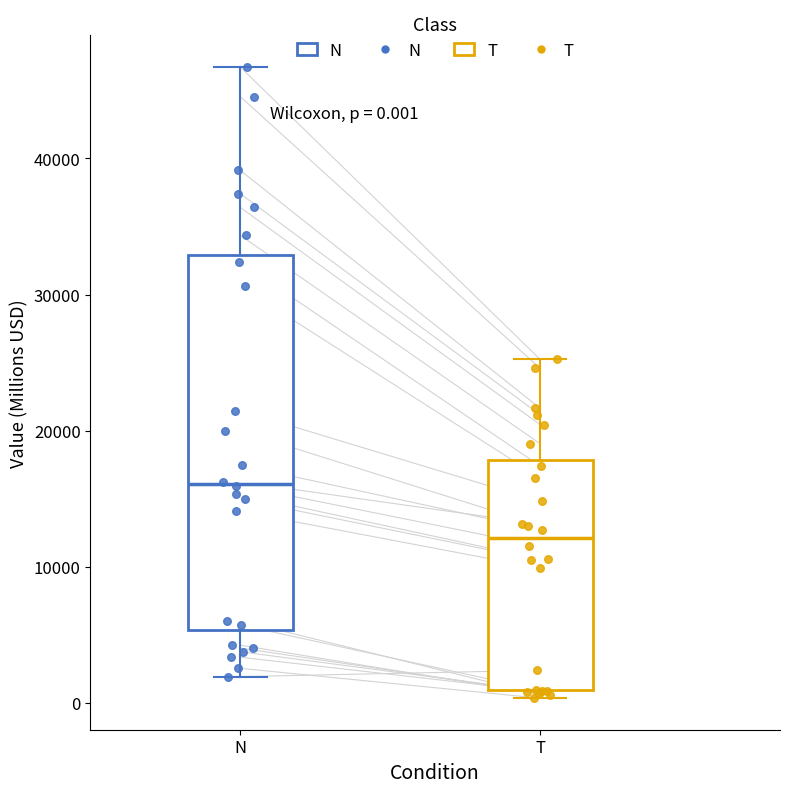

Comparing the boxes themselves (not the whiskers), which one is the tallest?

N